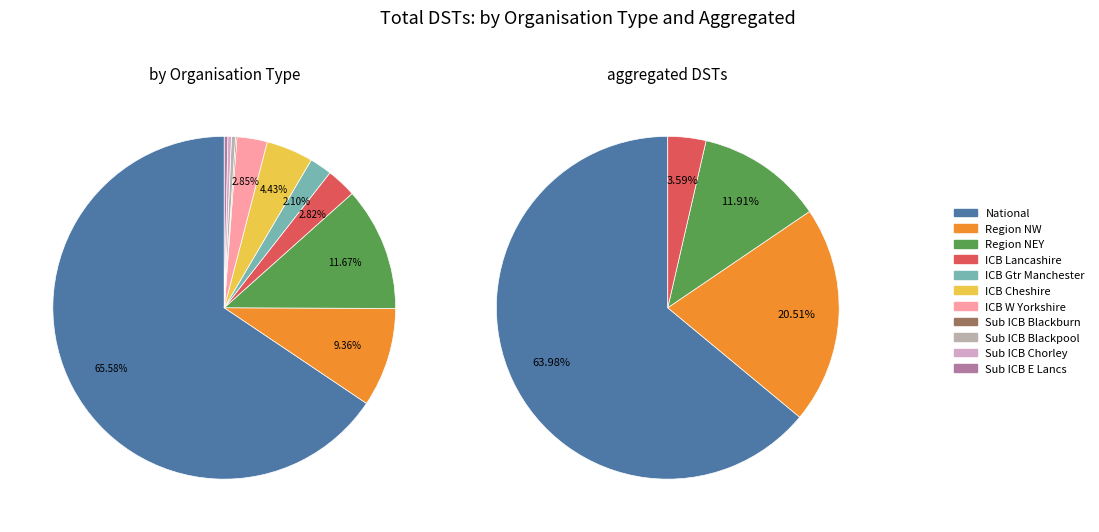

To the nearest percent, what is the difference between the Region and Sub ICB Location slice percentages?

29%